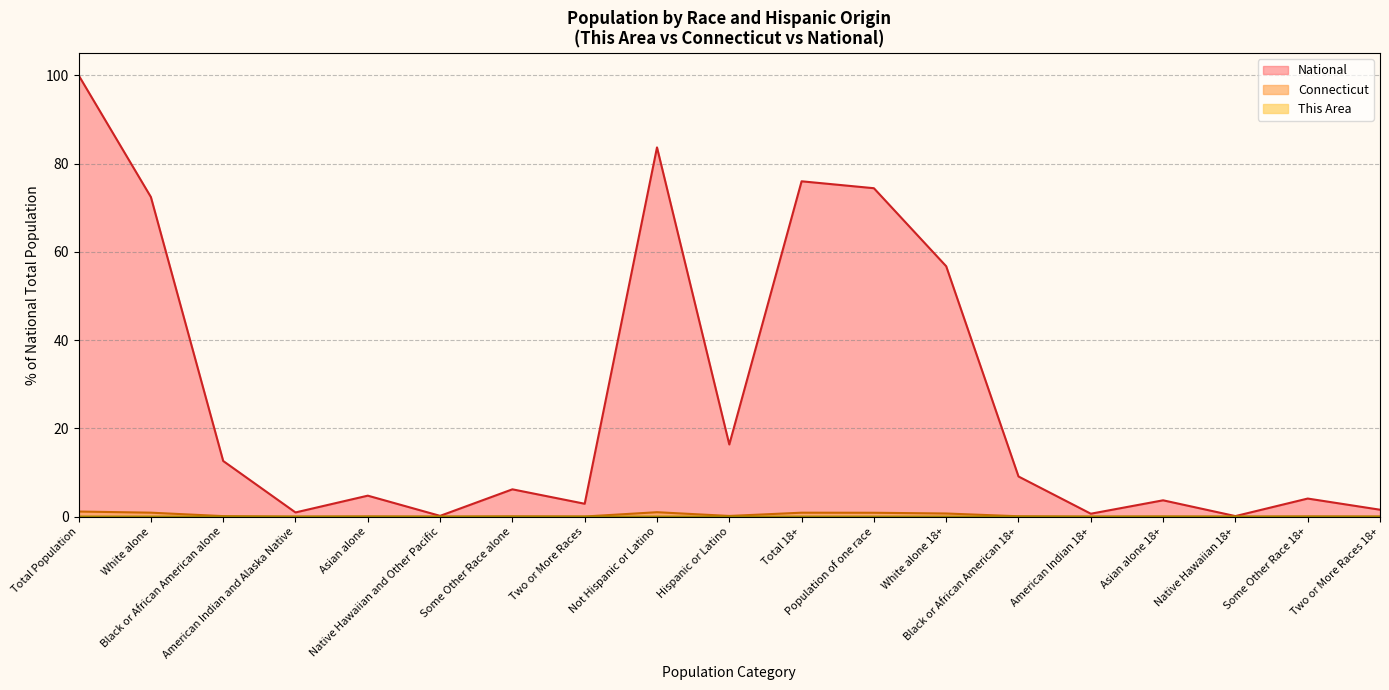

At which category does National reach its first local valley?

American Indian and Alaska Native